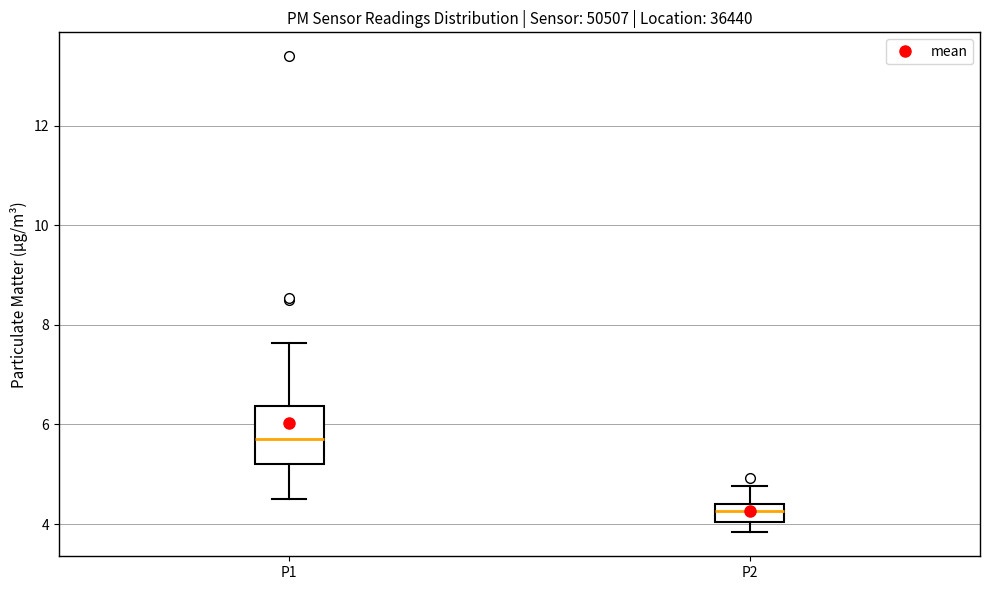

Which box's median line is the highest?

P1